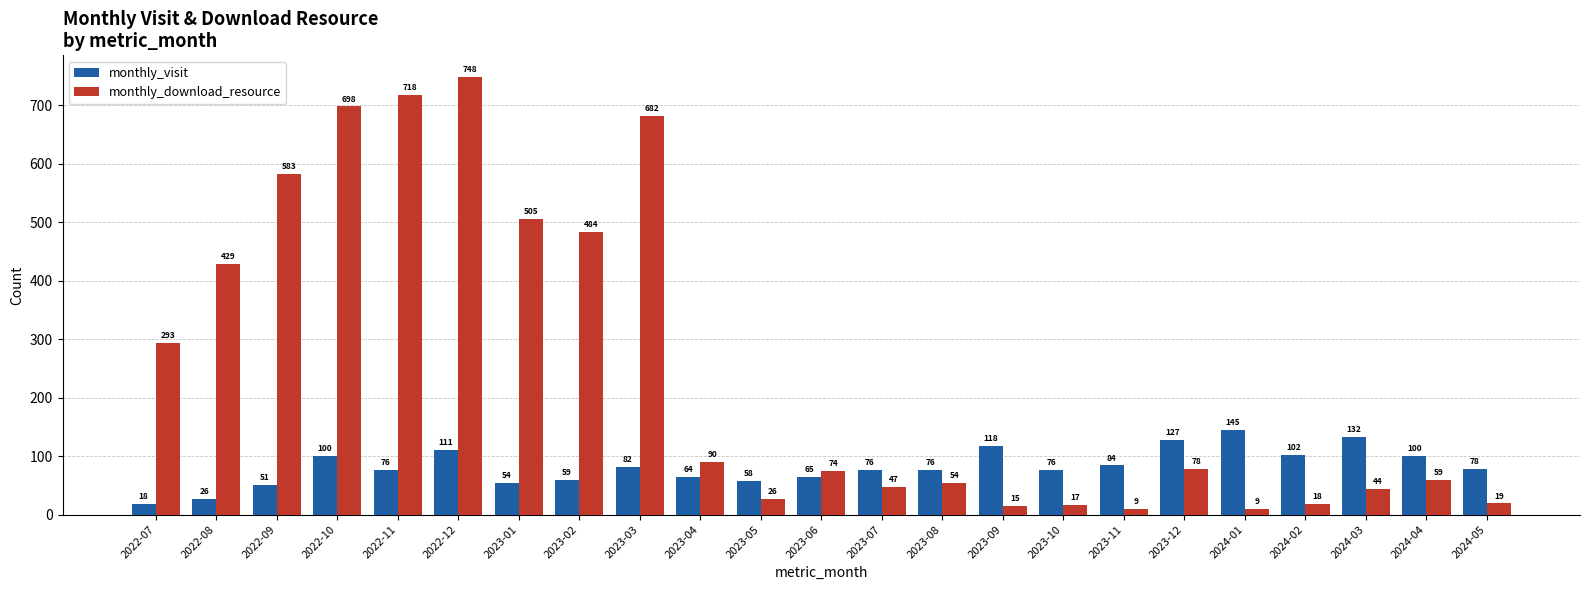

At which category is the sum across all series the highest?

2022-12